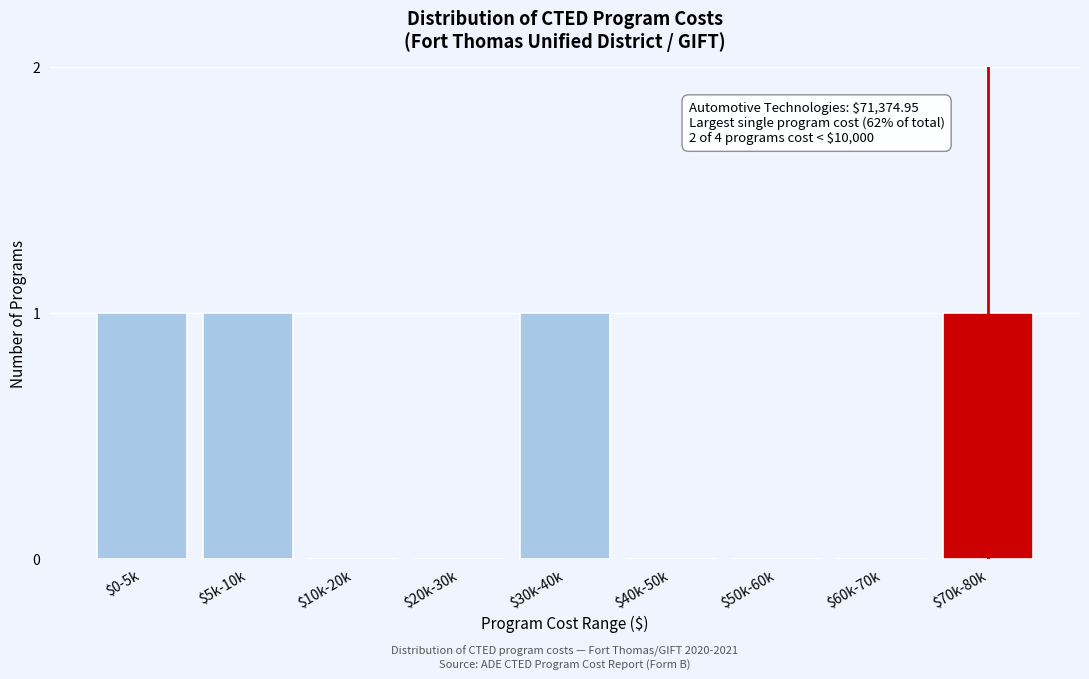

The chart shows a value of 0 at $50k-60k. True or false?

True